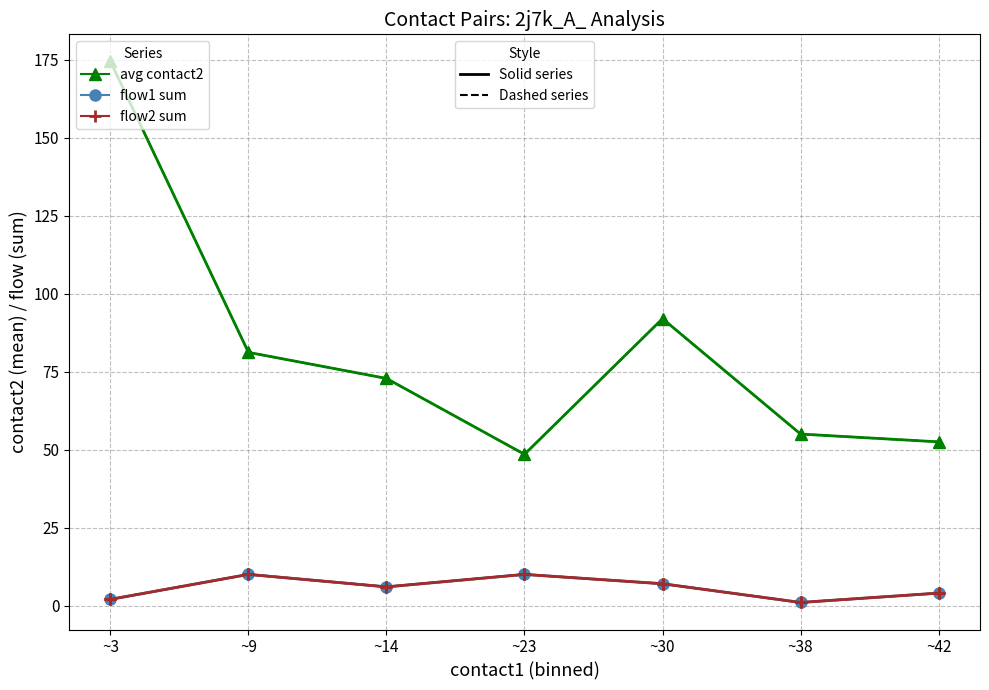

Is this an area chart (filled region under the line)?

No